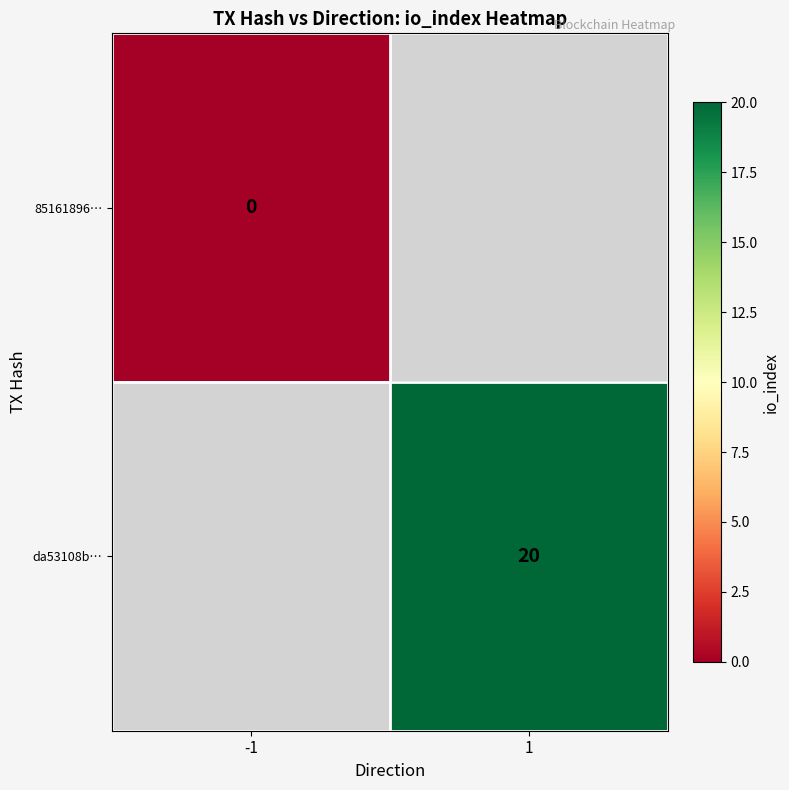

The da53108b… series shows 34 at 1. True or false?

False